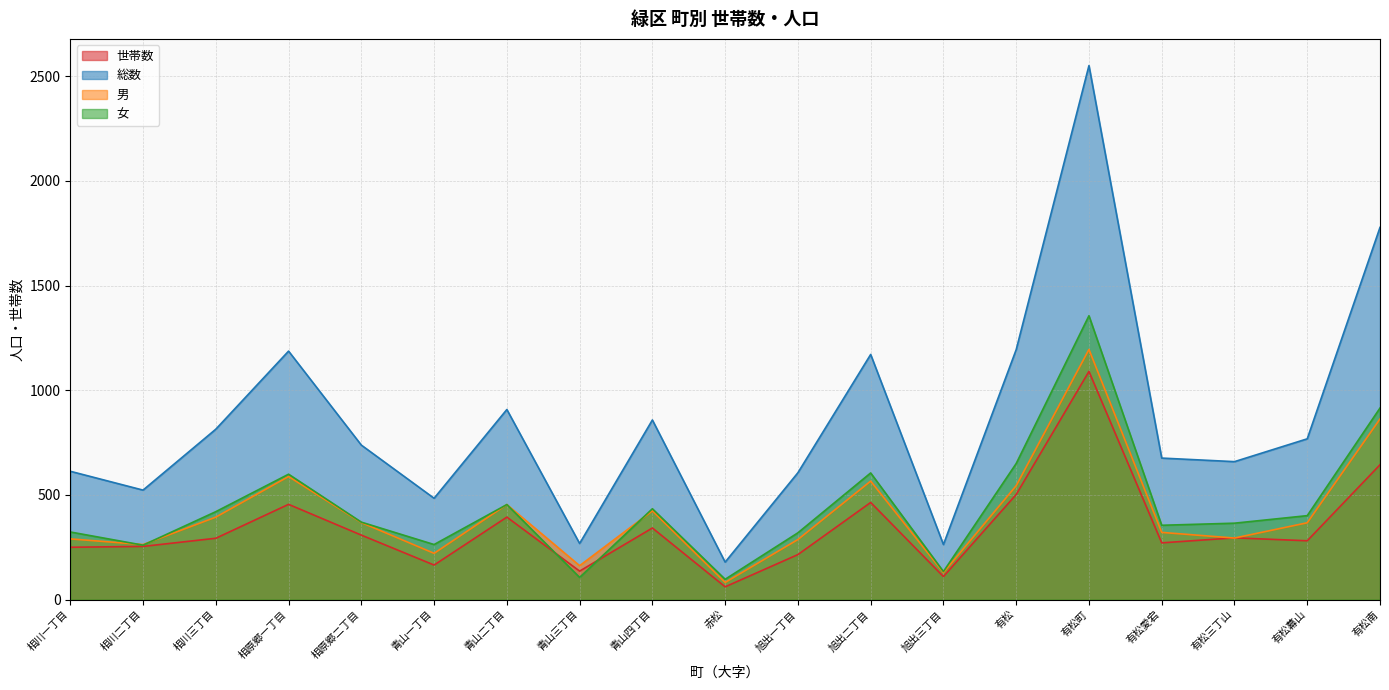

Rank the series by their maximum value, from lowest to highest.

世帯数, 男, 女, 総数